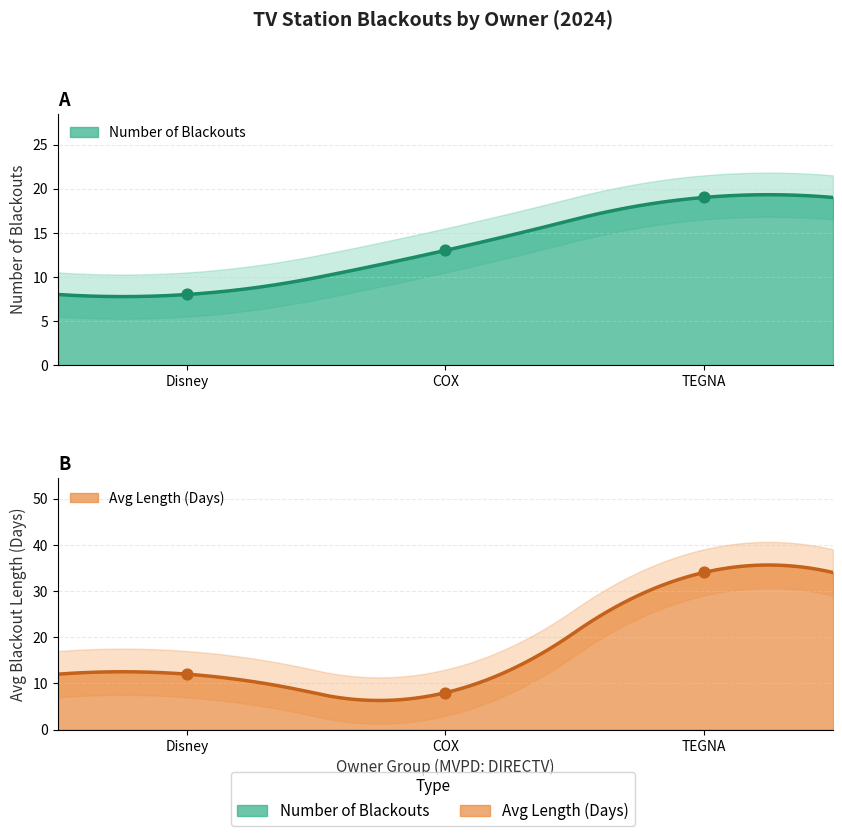

Which series has the largest total across all categories?

Blackout Length (Days)